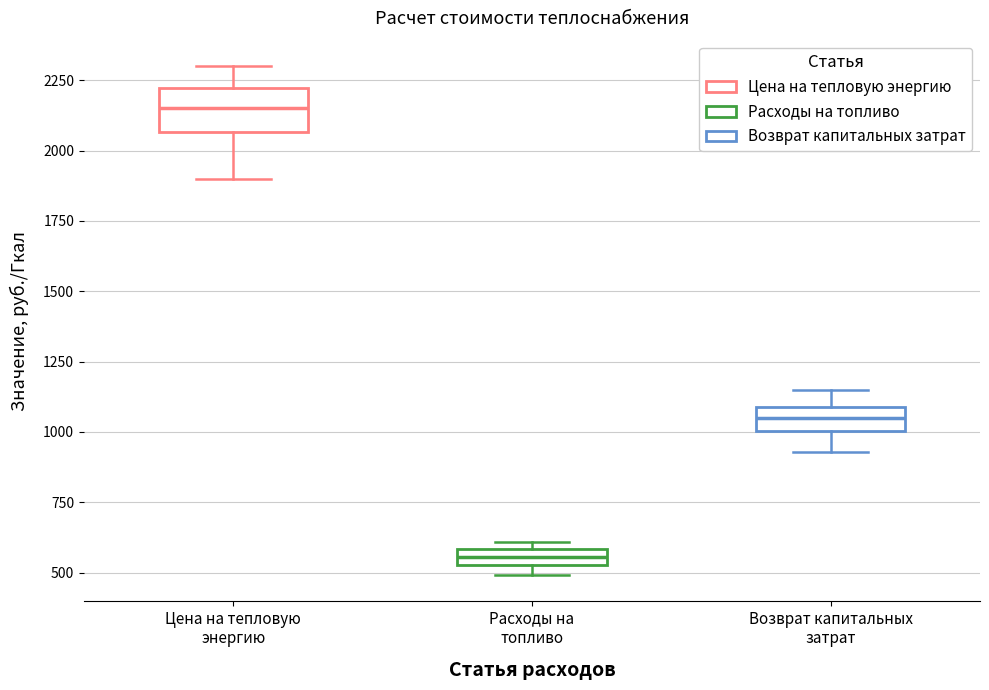

Which box is the tallest, from its lower edge to its upper edge?

Цена на тепловую энергию